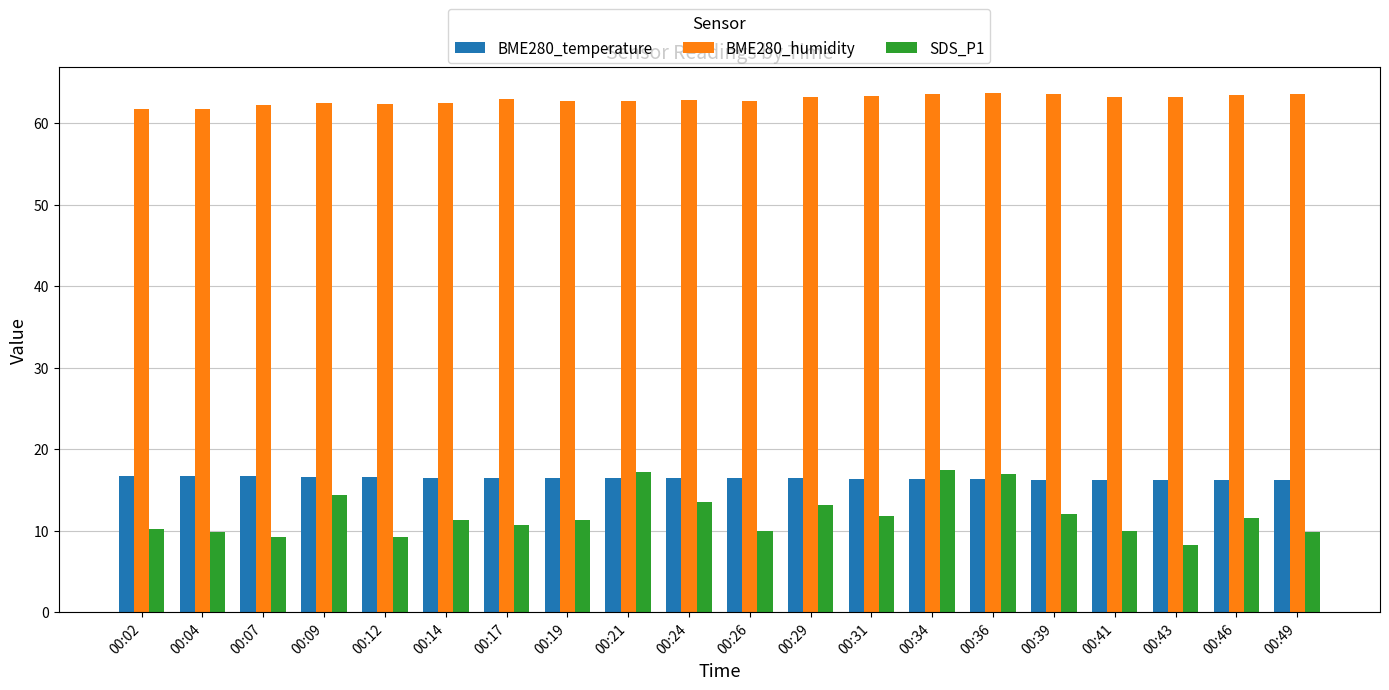

The value of BME280_humidity at 00:31 is 109.6. True or false?

False